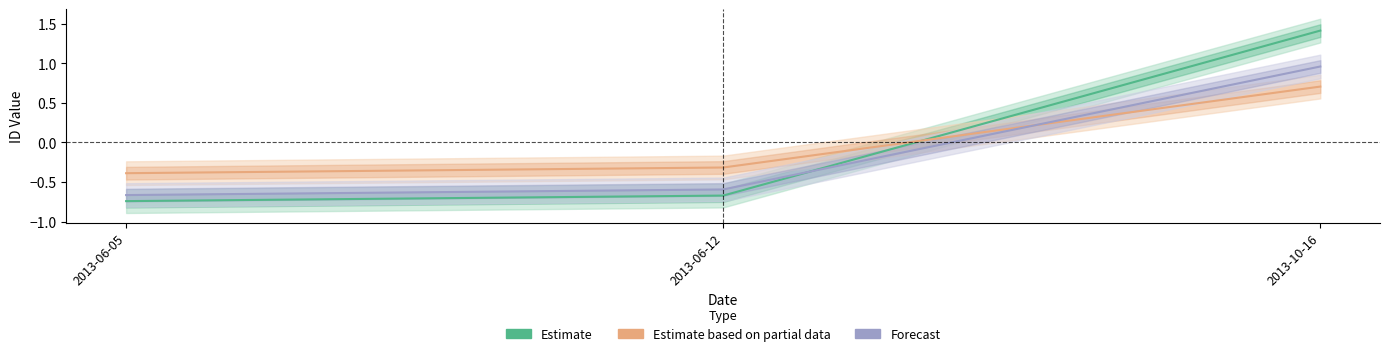

The value of Forecast at 2013-10-16 is 1.0. True or false?

True